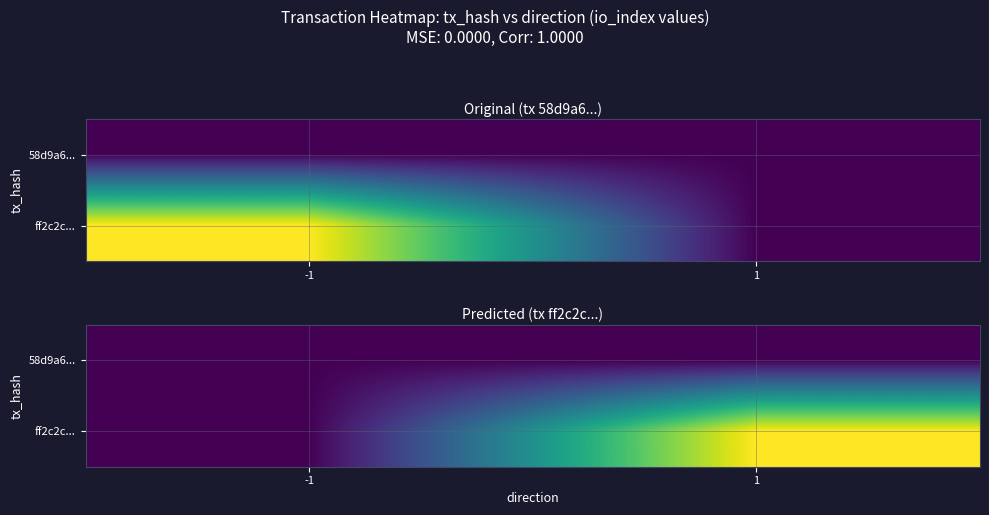

Which has a higher value, -1 or 1?

-1